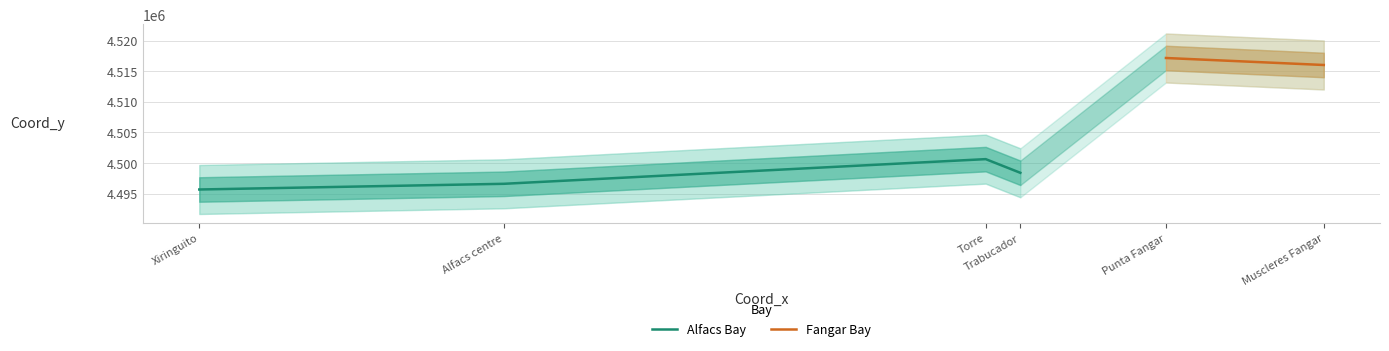

True or false: the data shows 8085565.9 at 306879.97.

False